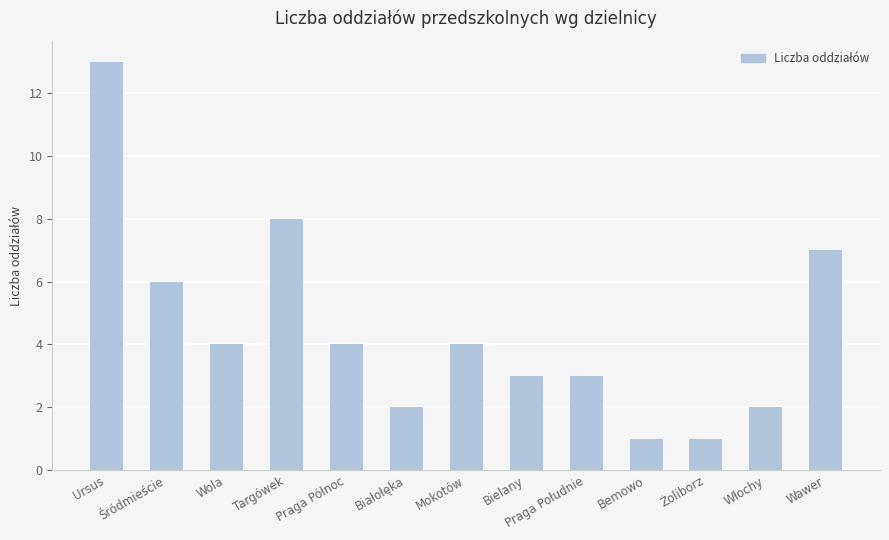

What is the difference between the values at Wola and Żoliborz?

3